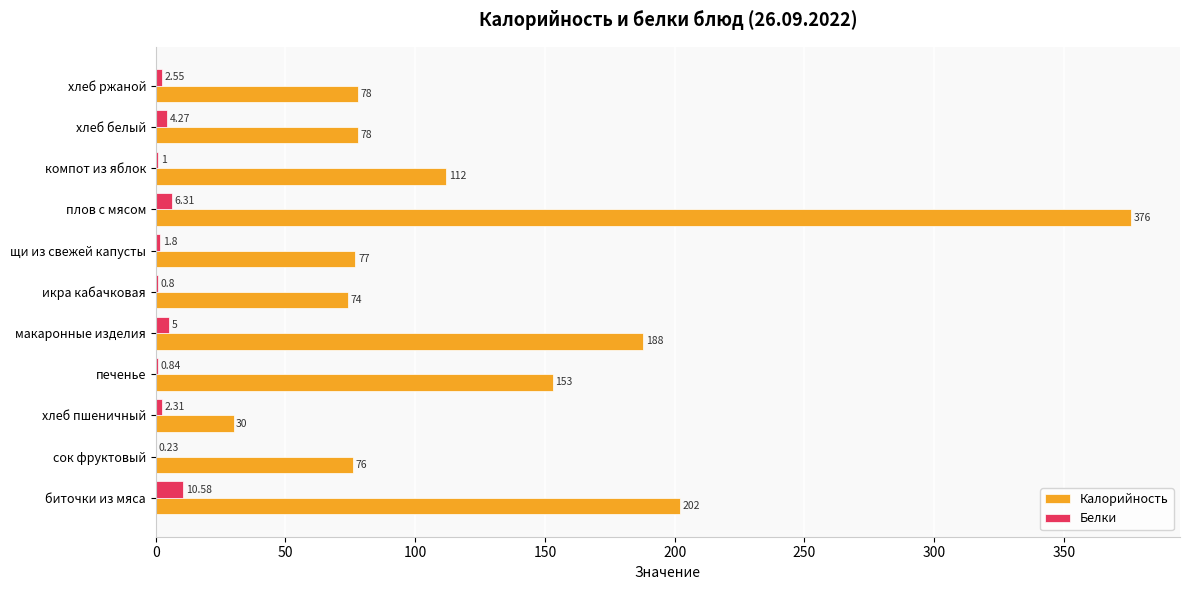

Which series changed the most between макаронные изделия and плов с мясом?

Калорийность